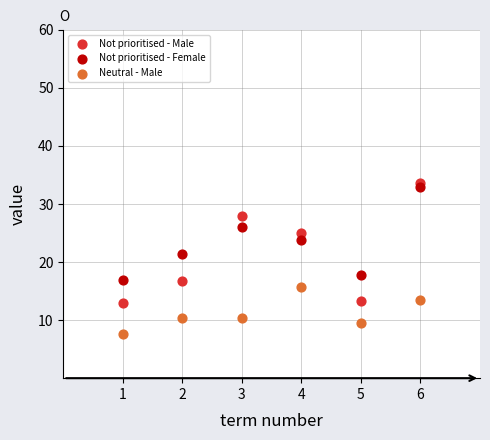

What are all the series names shown in the legend?

Not prioritised - Male, Not prioritised - Female, Neutral - Male